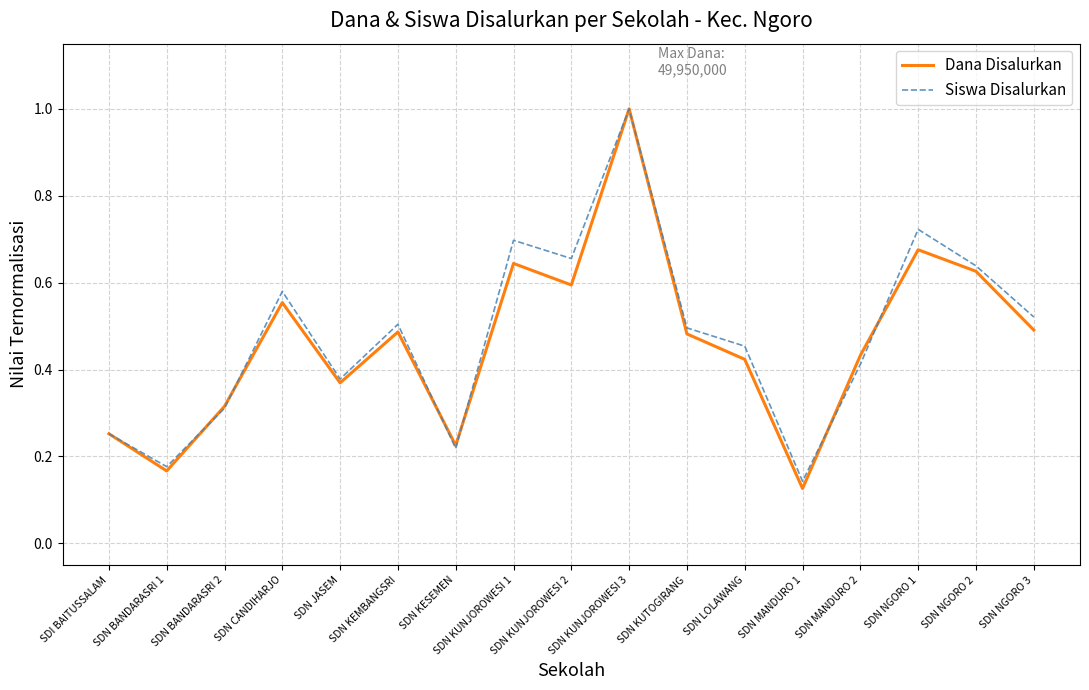

Is it true that Siswa Disalurkan equals 1.0 at SDN CANDIHARJO?

False